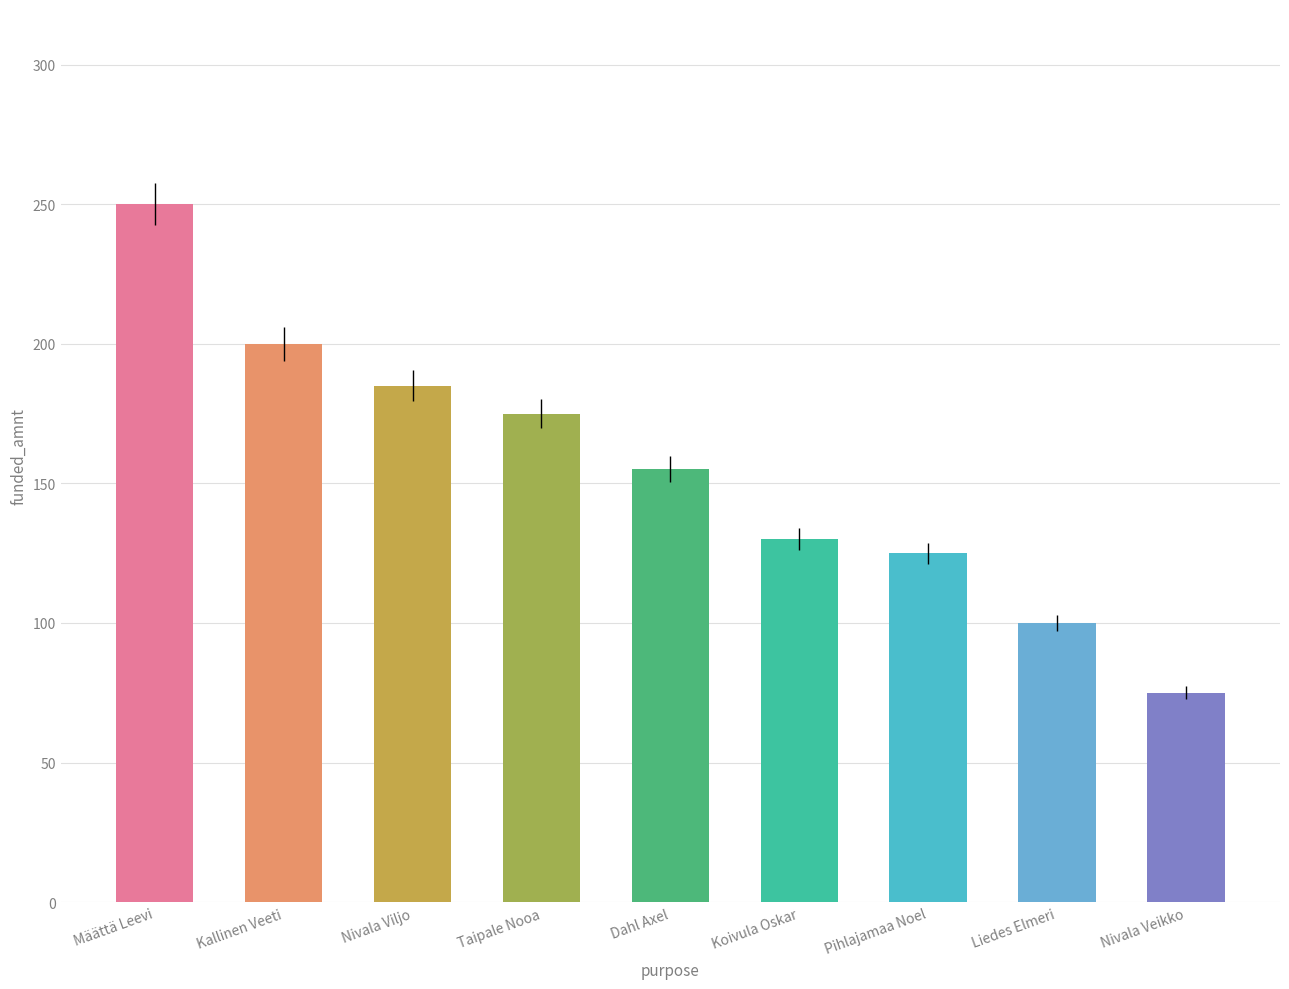

What is the ratio of the value at Koivula Oskar to the value at Kallinen Veeti?

0.7